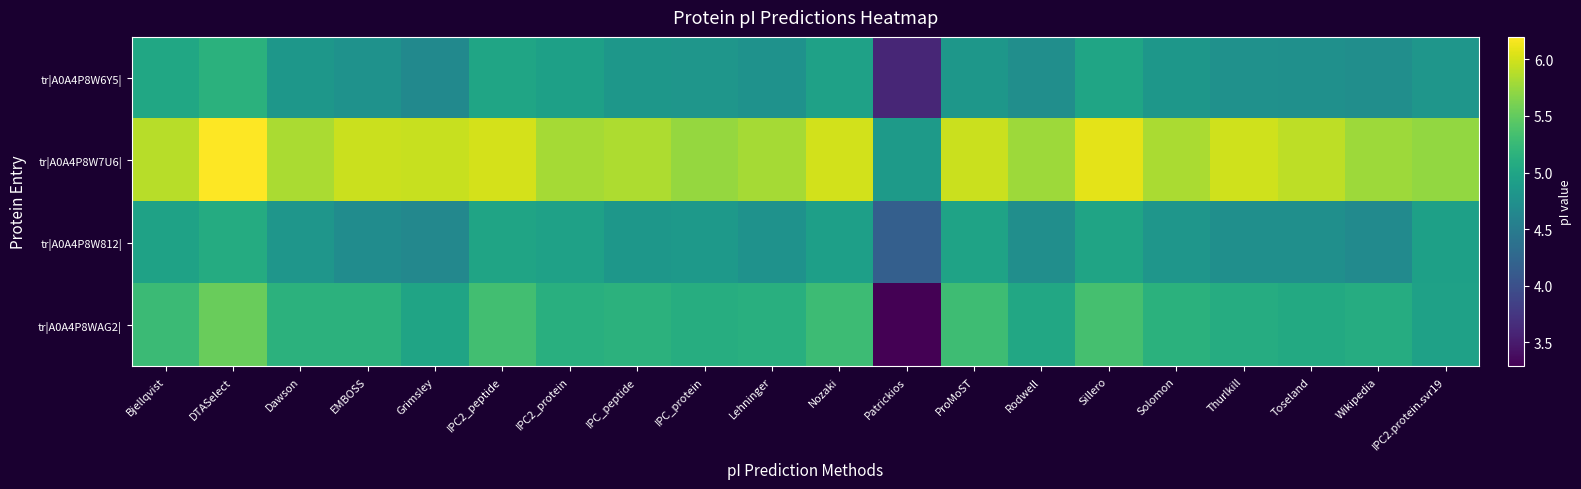

Which series changed the most between EMBOSS and Lehninger?

tr|A0A4P8W7U6|